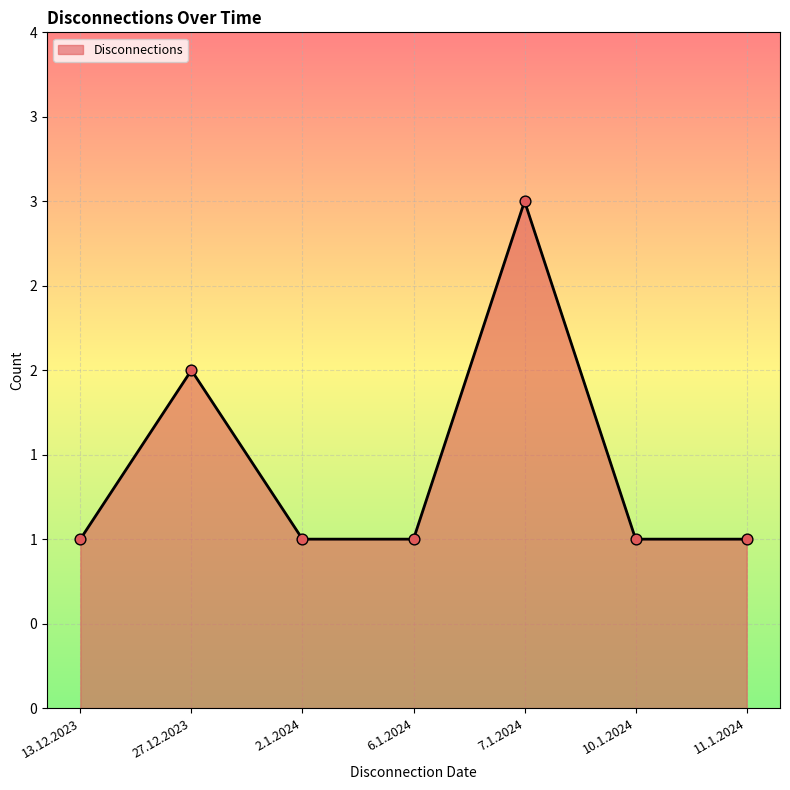

What is the change in value from 27.12.2023 to 6.1.2024?

-1